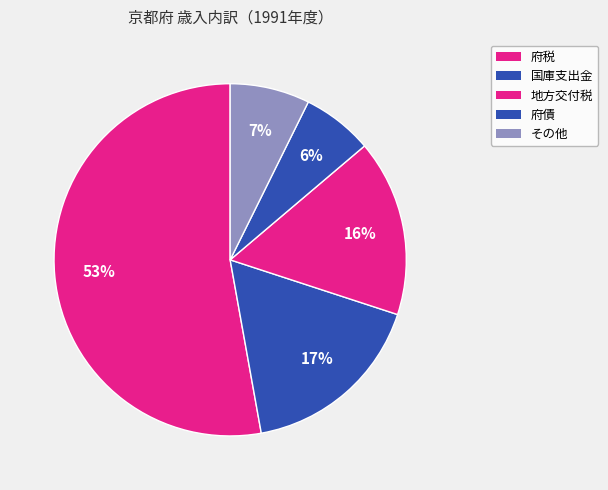

Is the sum of 地方交付税 and 国庫支出金 greater than half?

No